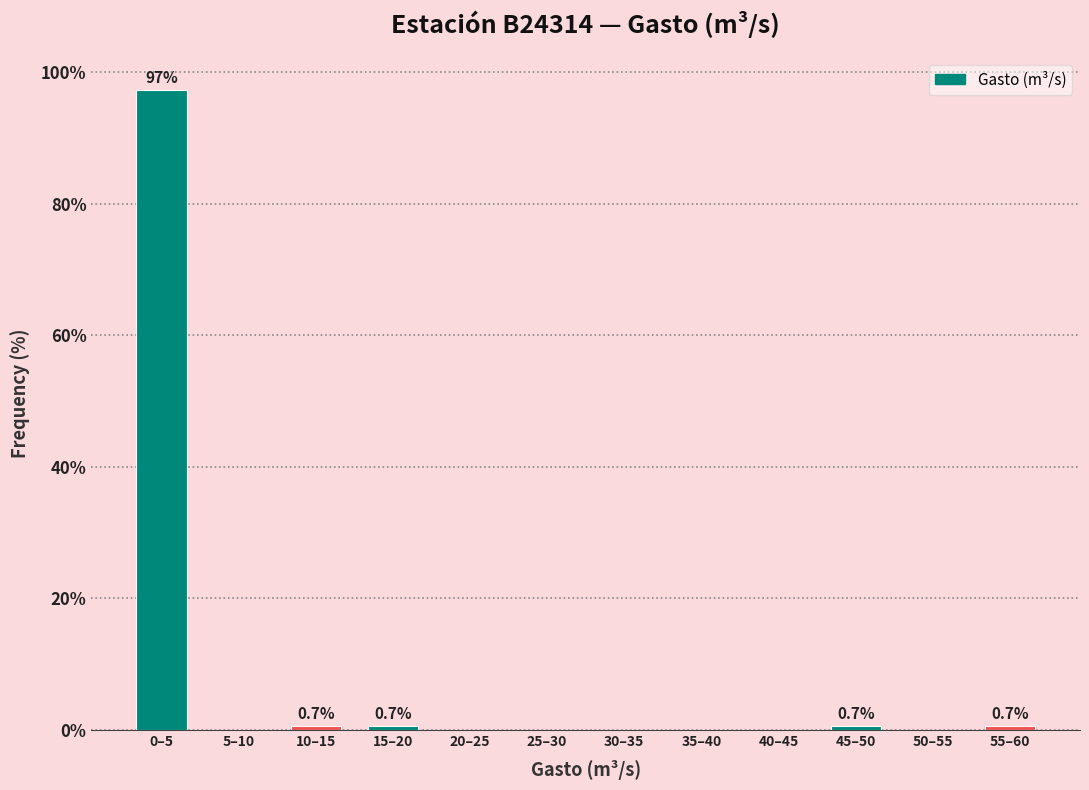

Reading left to right, extract all data points from this chart.

0–5=97.4	5–10=0.0	10–15=0.7	15–20=0.7	20–25=0.0	25–30=0.0	30–35=0.0	35–40=0.0	40–45=0.0	45–50=0.7	50–55=0.0	55–60=0.7